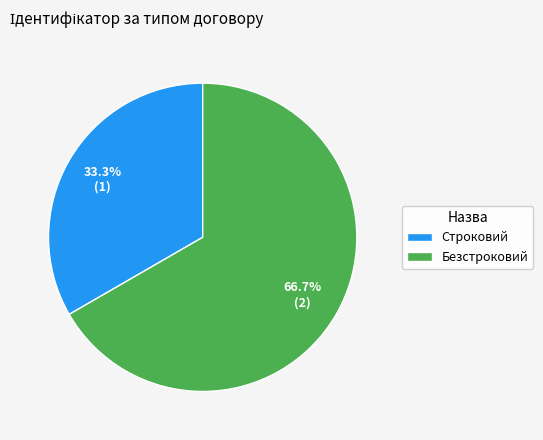

What percentage is the Безстроковий slice, to the nearest percent?

67%